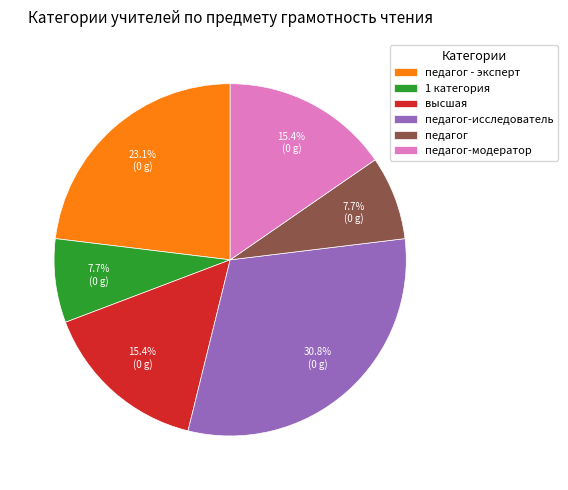

What is the ratio of the value at педагог - эксперт to the value at высшая?

1.5